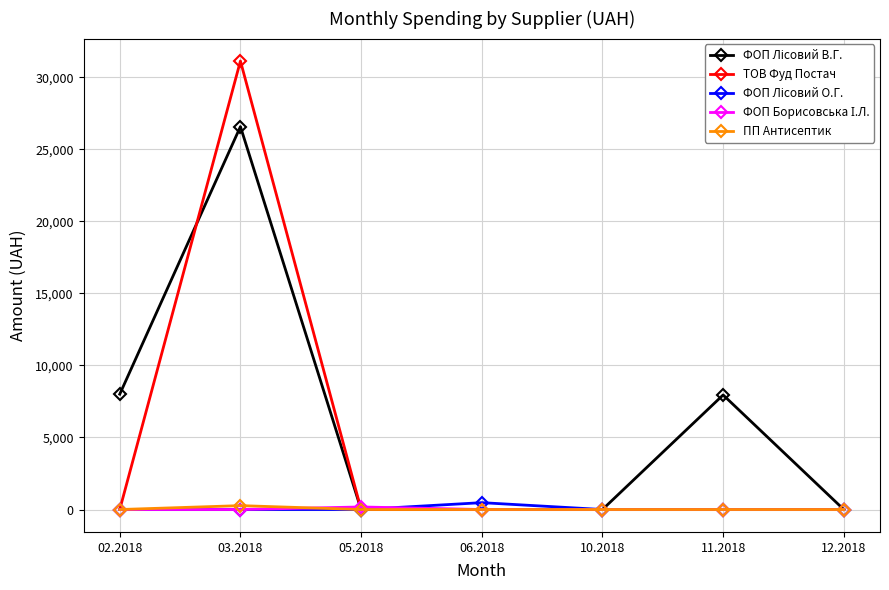

True or false: ТОВ Фуд Постач has a value of 0.0 at 11.2018.

True